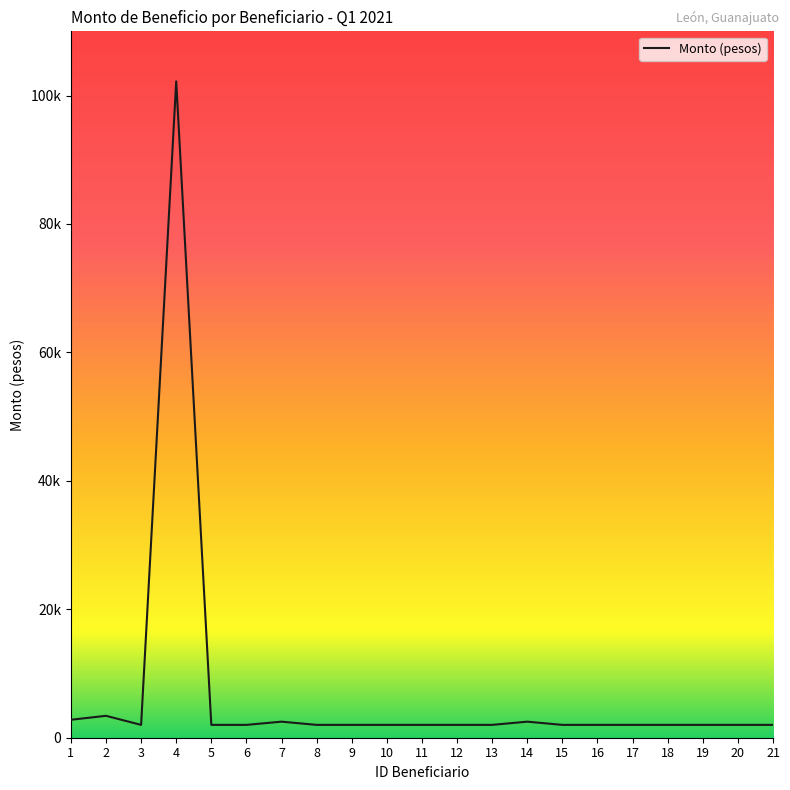

Is this an area chart (filled region under the line)?

No